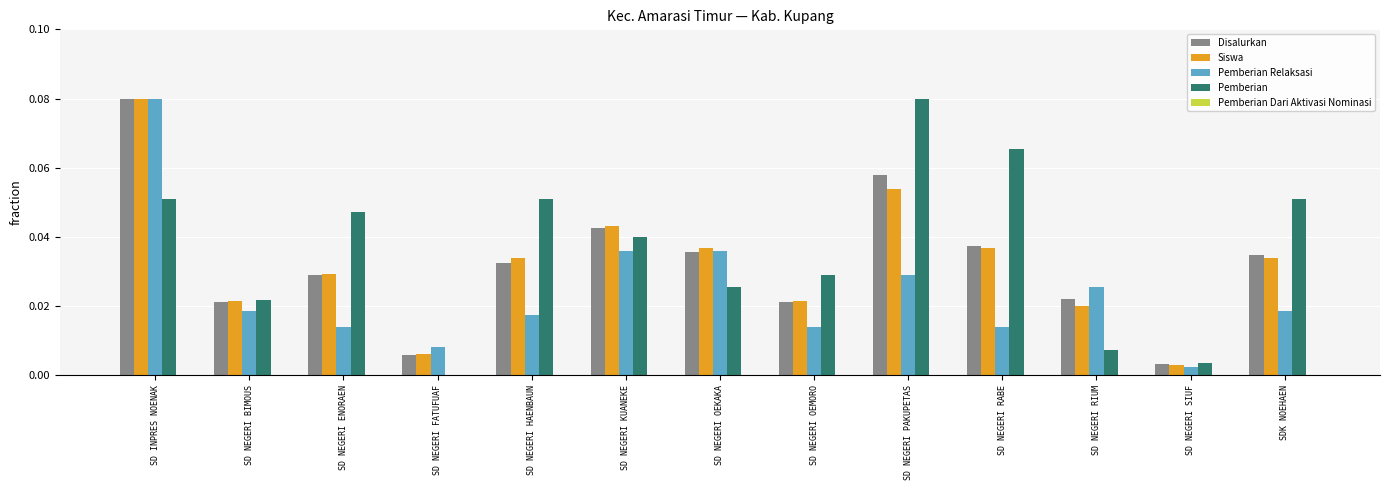

Is it true that Siswa equals 0.0 at SD NEGERI OEKAKA?

True